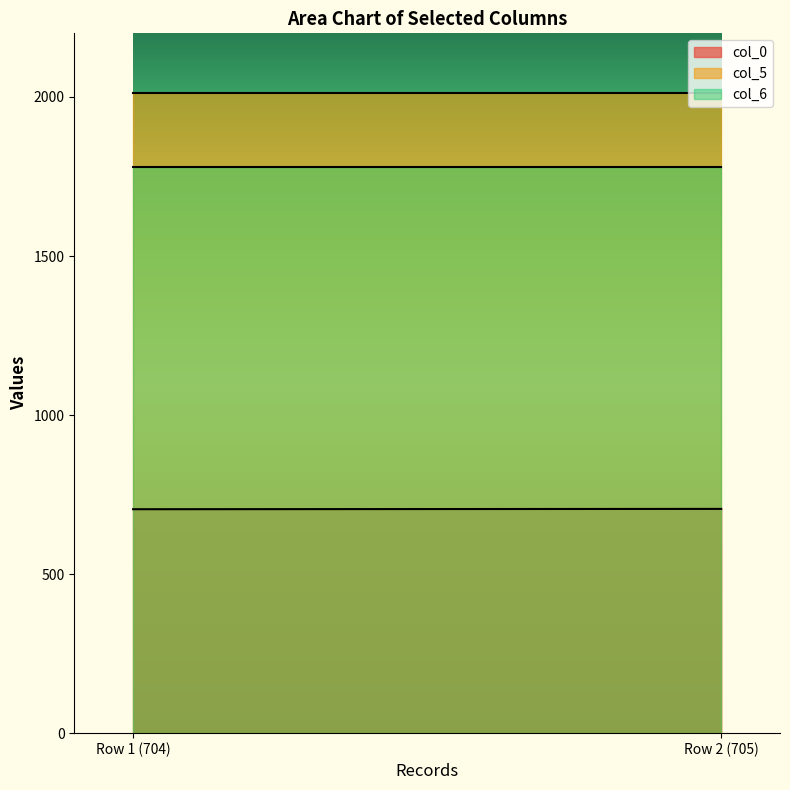

Which label corresponds to the smallest value in the chart?

Row 1 (704)